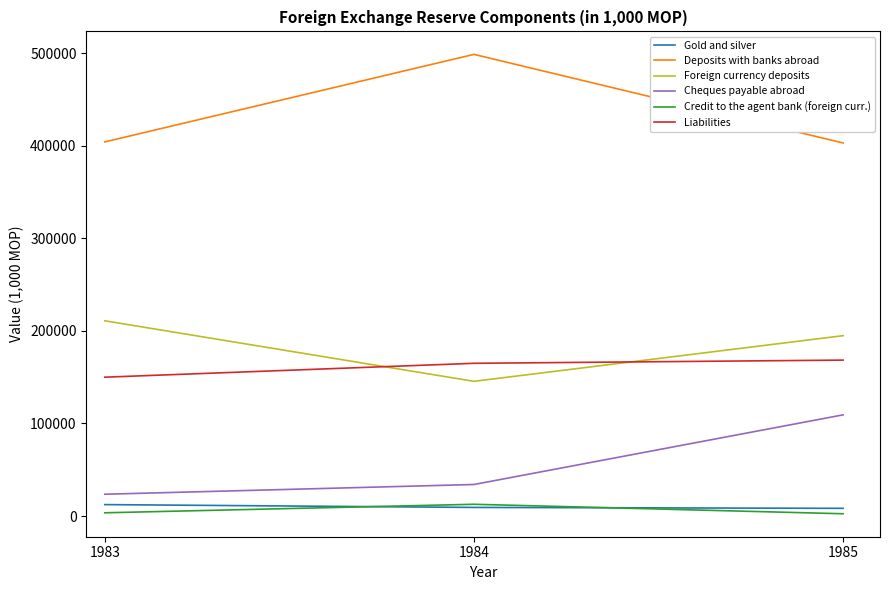

Which series has the largest total across all categories?

Deposits with banks abroad